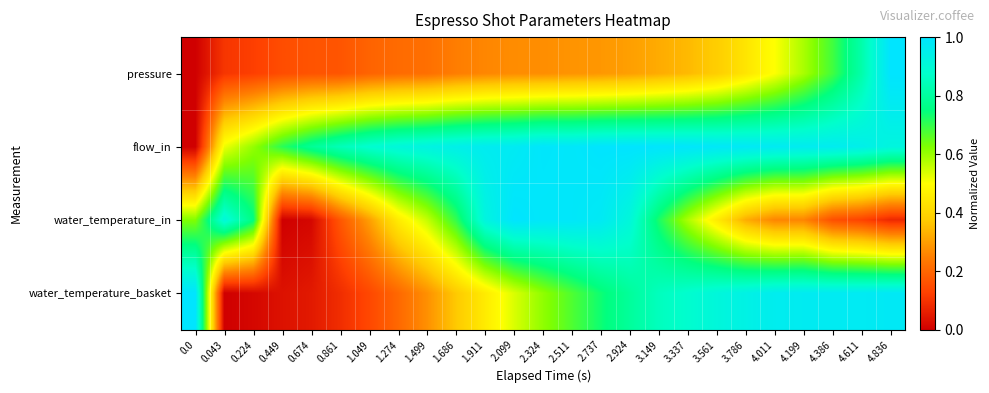

Between 0.674 and 2.511, which is larger?

2.511